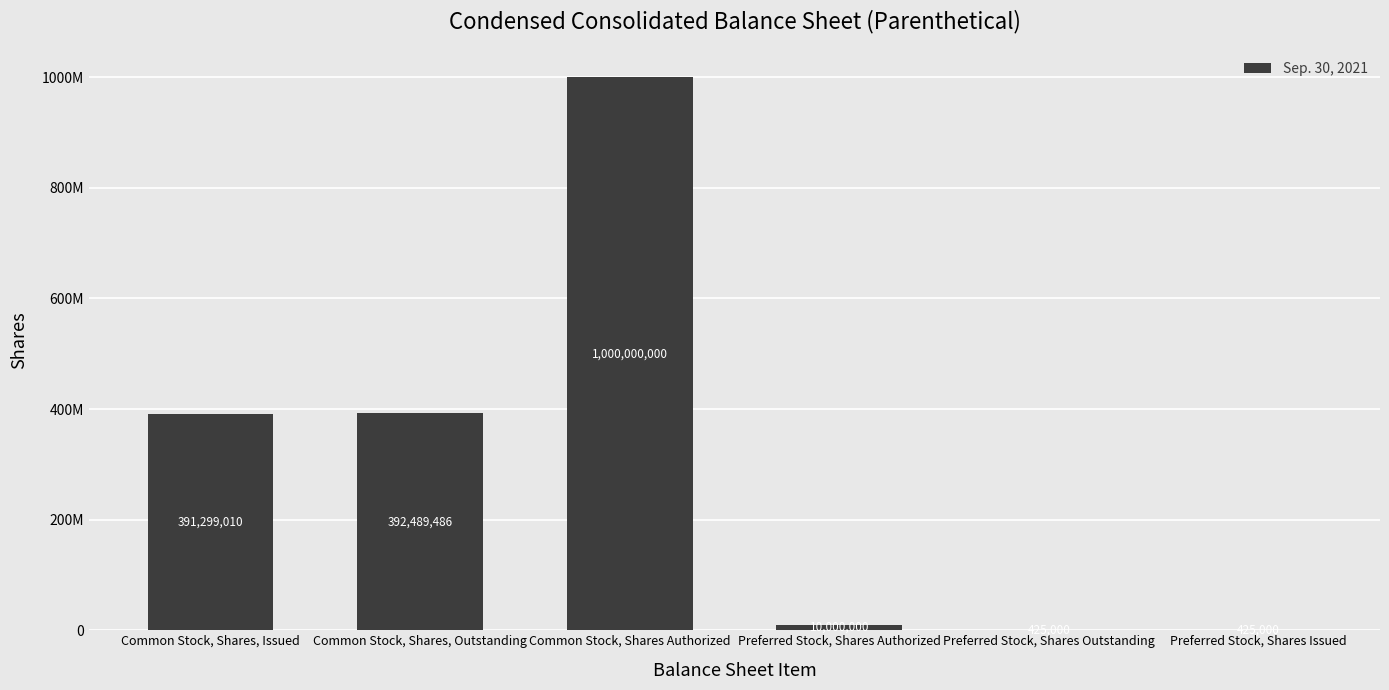

Are the bars horizontal?

No